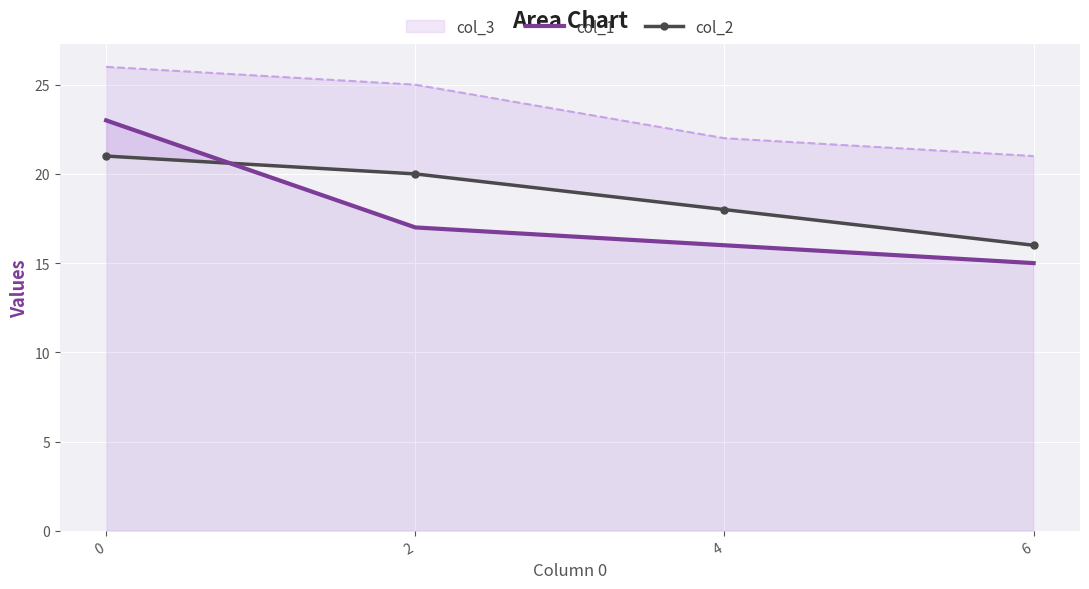

How many data points in col_1 are above 17?

1